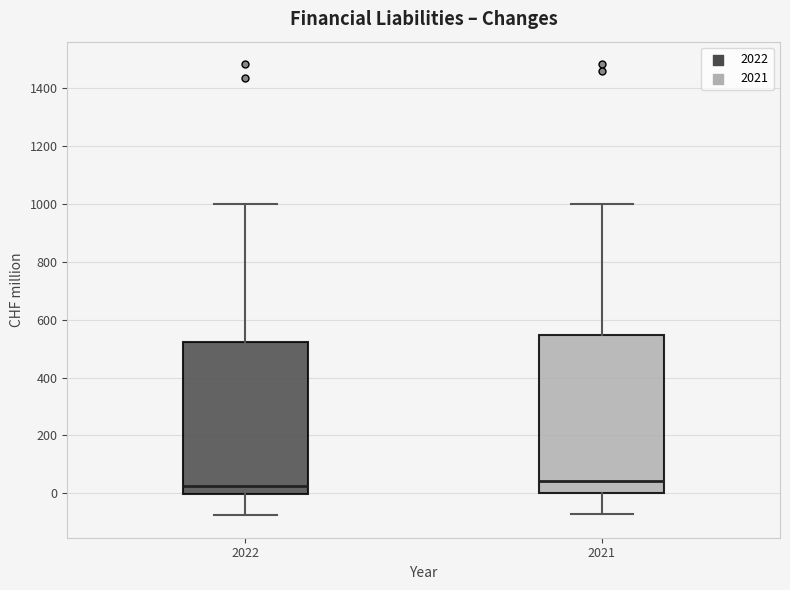

Where does the median line of the box at x = 2022 sit on the y-axis? The values are not printed on the chart, so give them approximately, as read against the axis.

20